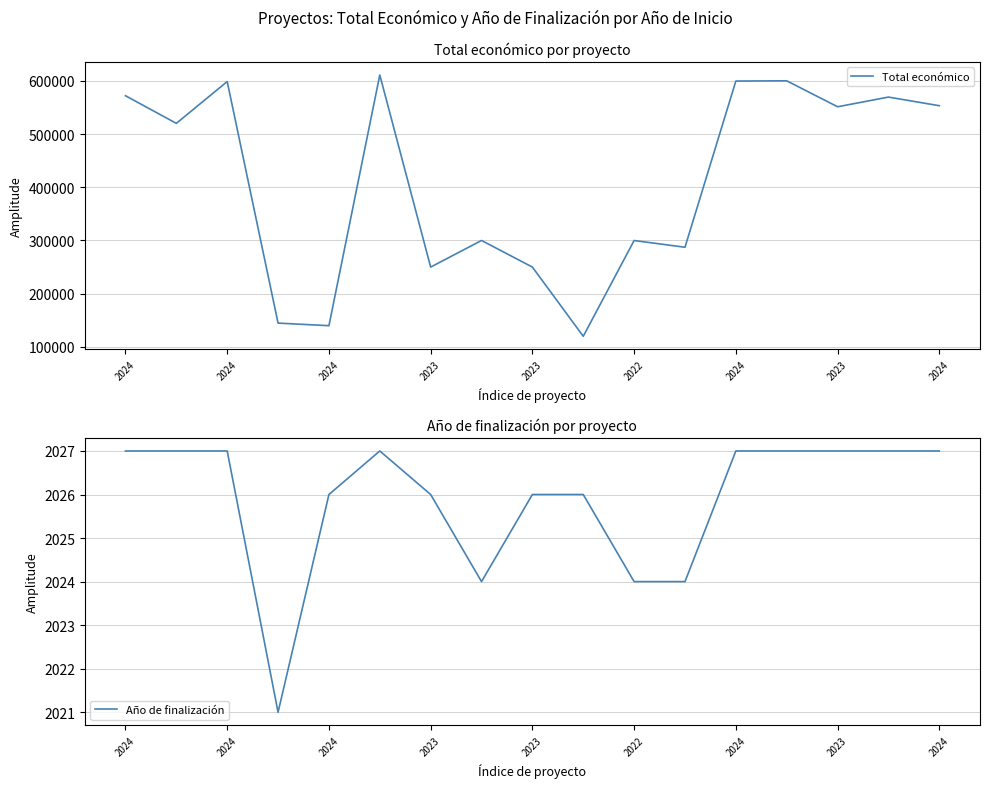

What is the smallest value displayed?

2021